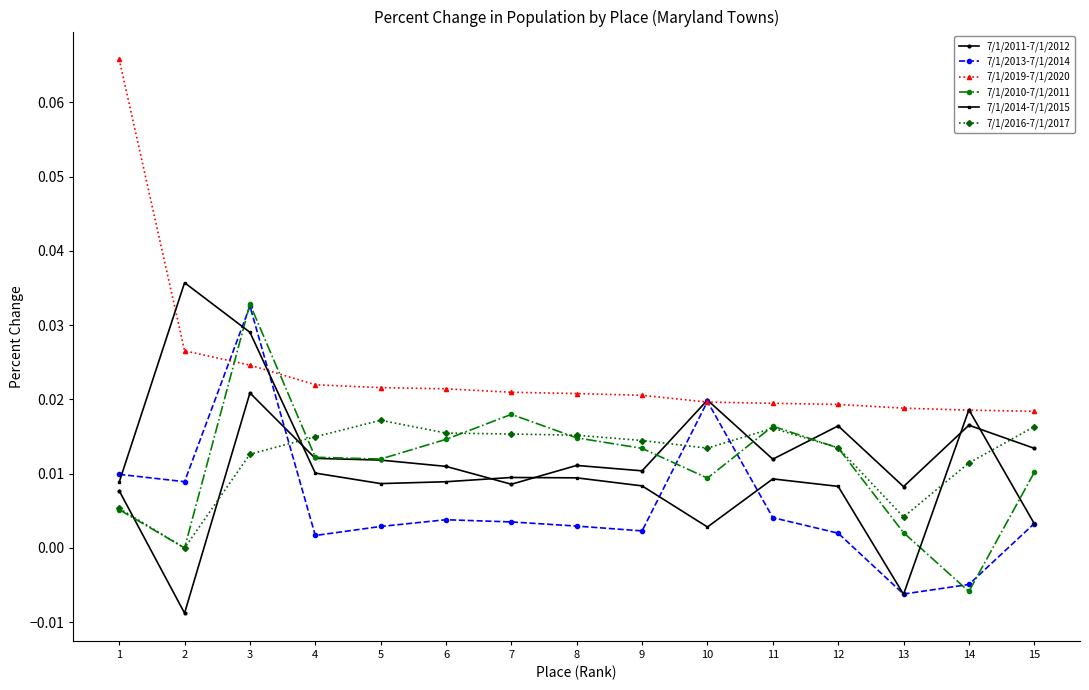

How many data points in 7/1/2014-7/1/2015 are less than 0?

1